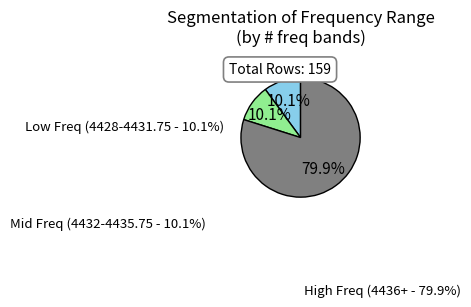

Is there any slice that represents more than half of the pie?

Yes